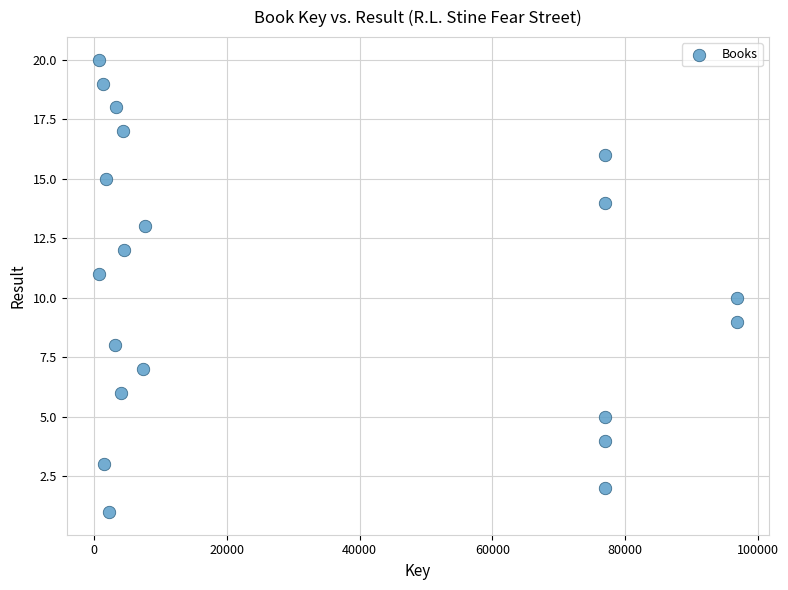

What is the range of Y values (max minus min)?

19